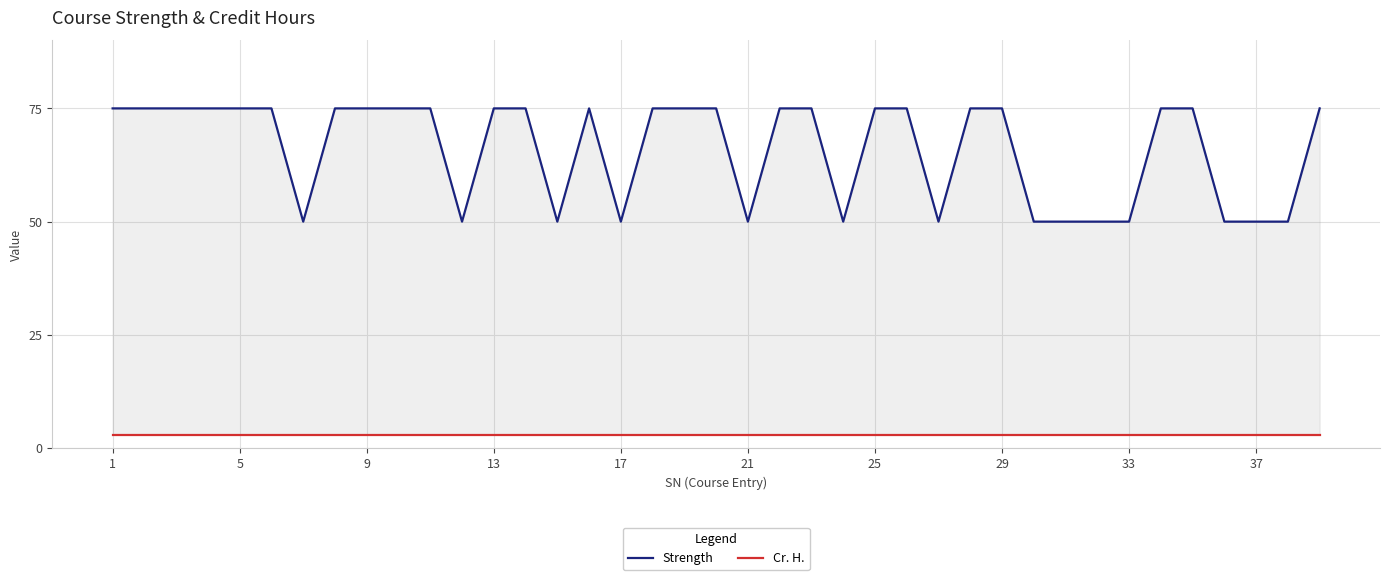

Rank the series by their maximum value, from highest to lowest.

Strength, Cr. H.